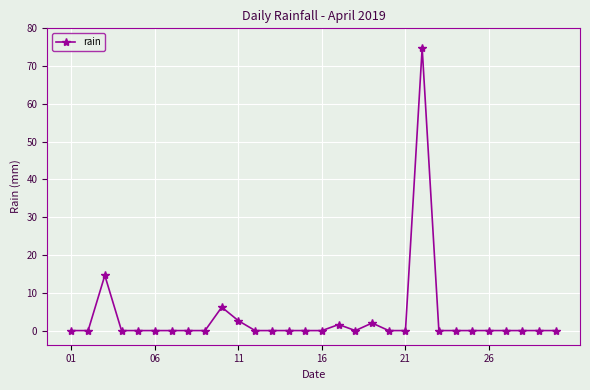

How many lines are shown in the chart?

1